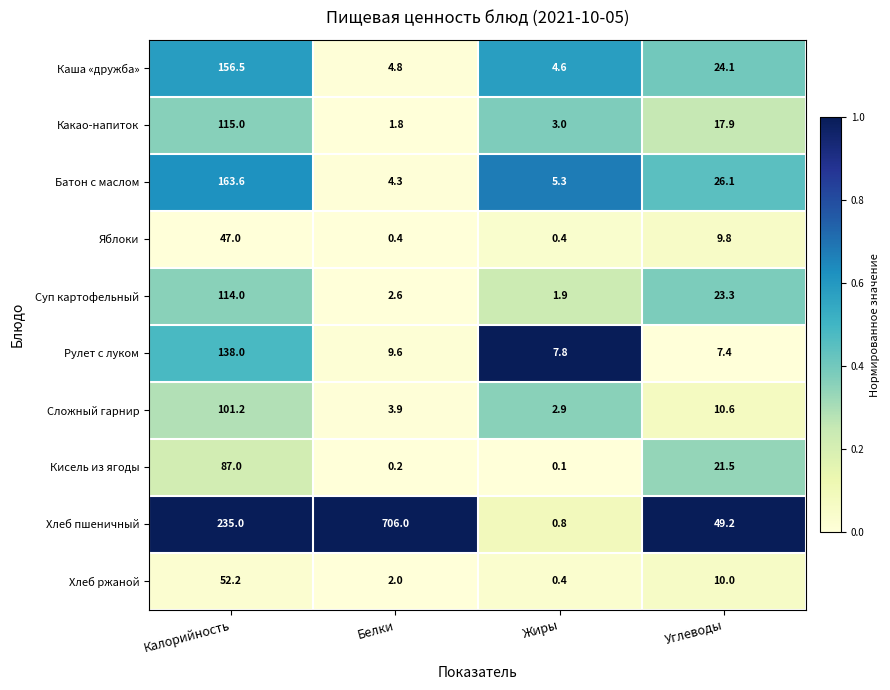

Rank the series at Углеводы from lowest to highest value.

Рулет с луком, Яблоки, Хлеб ржаной, Сложный гарнир, Какао-напиток, Кисель из ягоды, Суп картофельный, Каша «дружба», Батон с маслом, Хлеб пшеничный